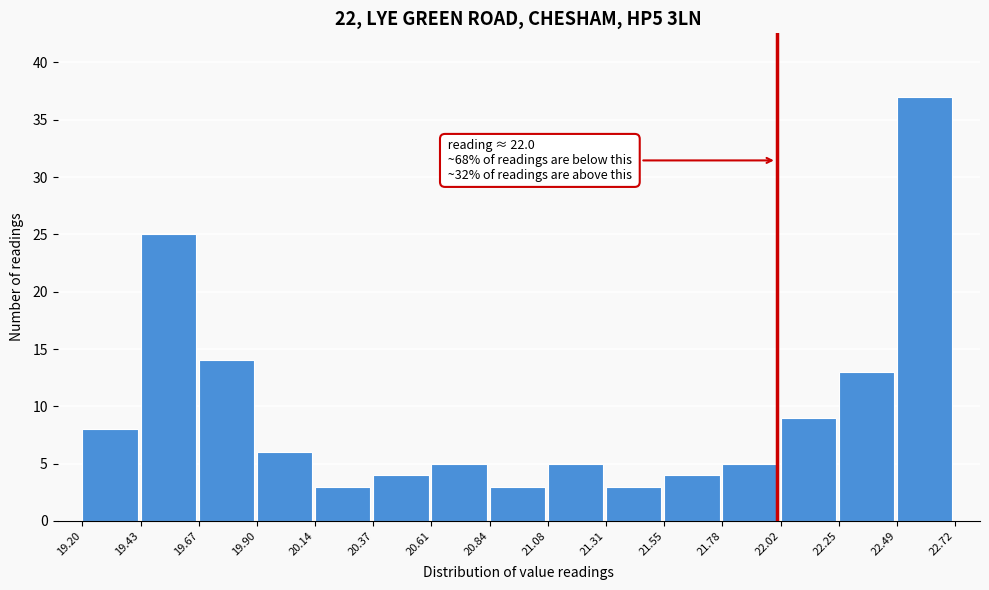

Which range on the x-axis has the tallest bar?

22.49 to 22.72